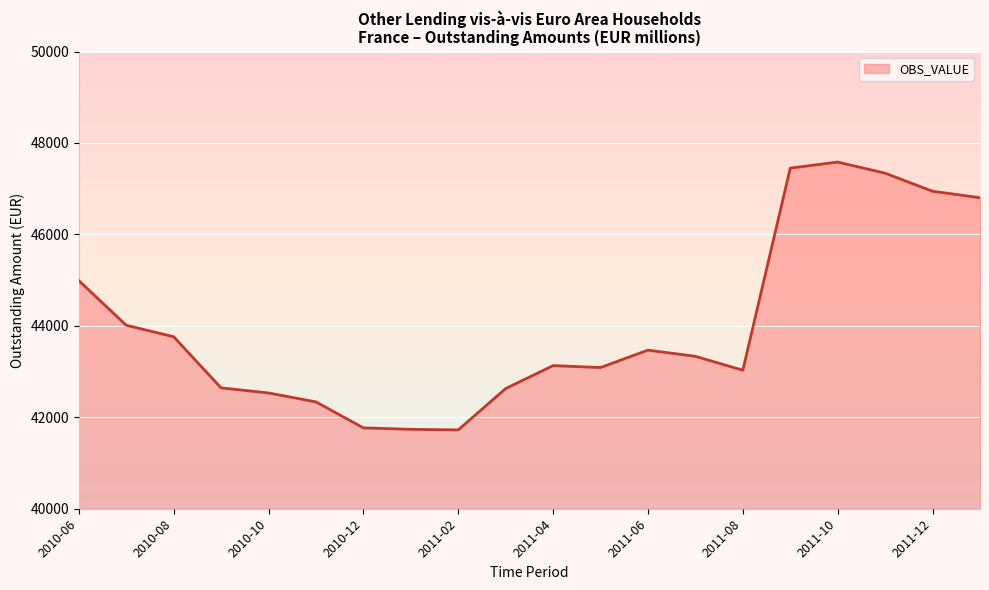

What is the difference between the maximum and minimum values?

5858